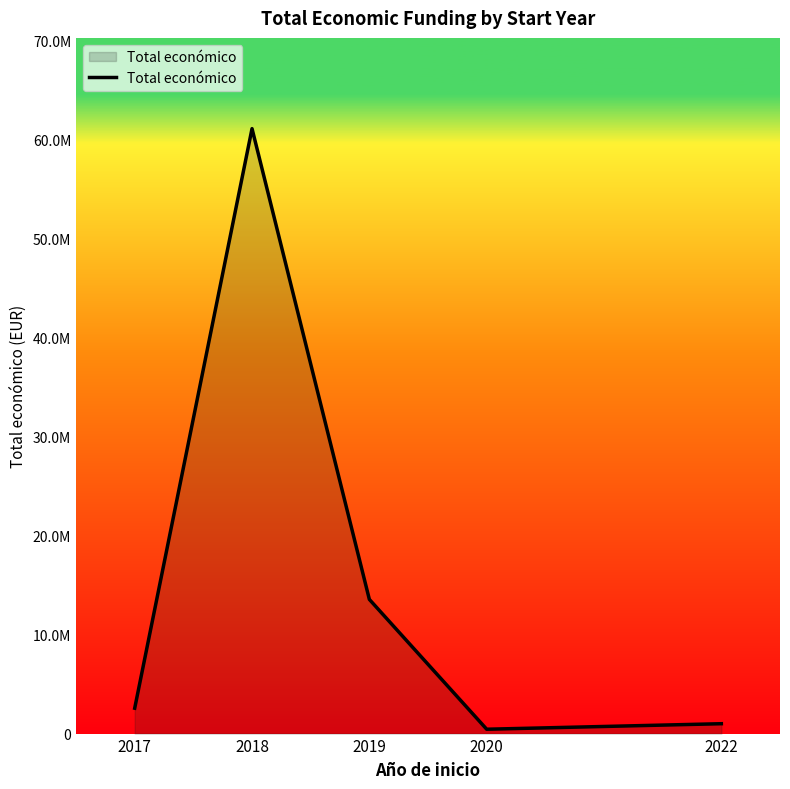

True or false: the data shows 2564144 at 2017.

True